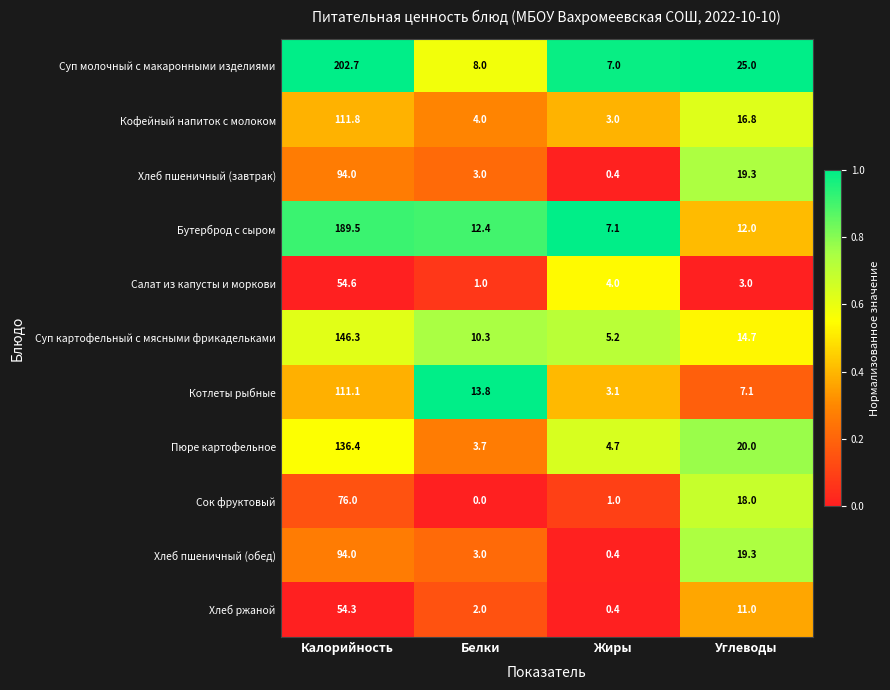

How many categories are shown in the chart?

4